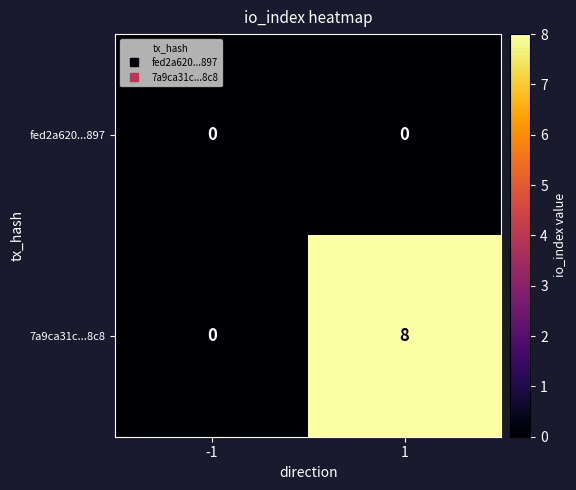

At which category is the sum across all series the highest?

1